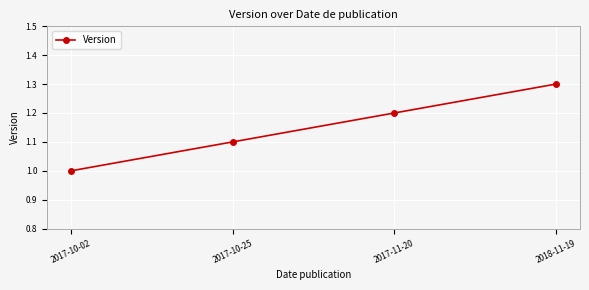

Which has a higher value, 2017-10-02 or 2017-11-20?

2017-11-20